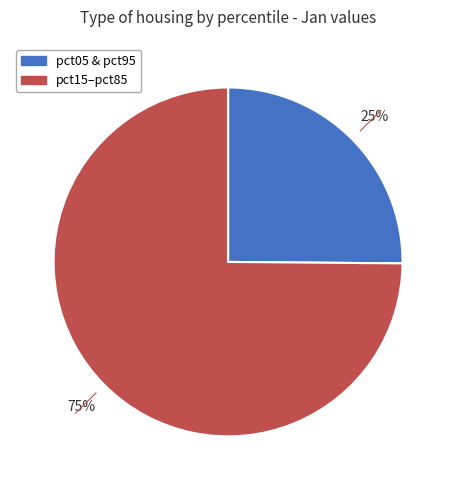

To the nearest percent, what is the difference between the largest and smallest slice percentages?

50%